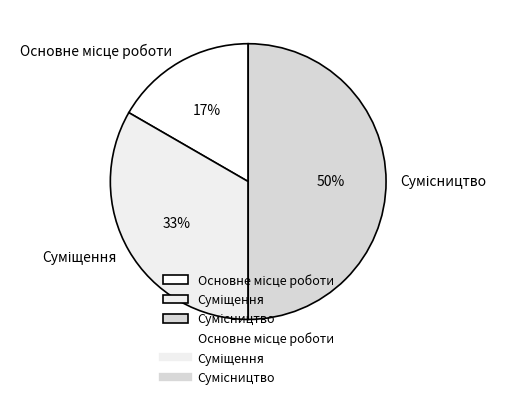

To the nearest percent, what is the difference between the largest and smallest slice percentages?

33%